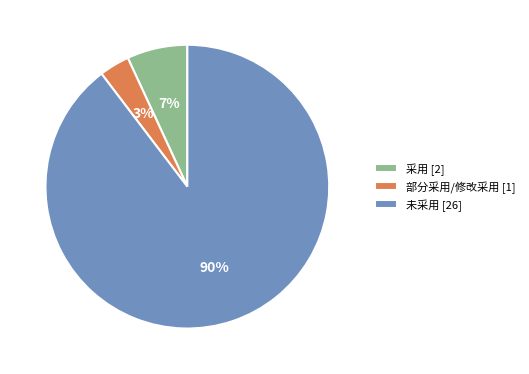

Which category has the biggest portion of the pie?

未采用